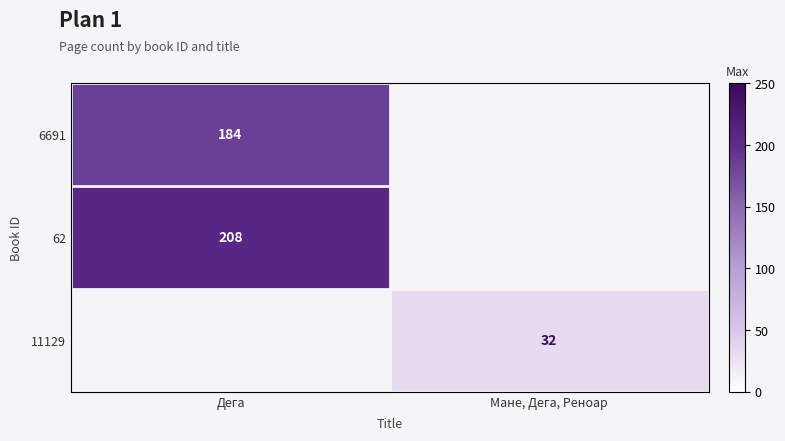

The value of 6691 at Дега is 322. True or false?

False